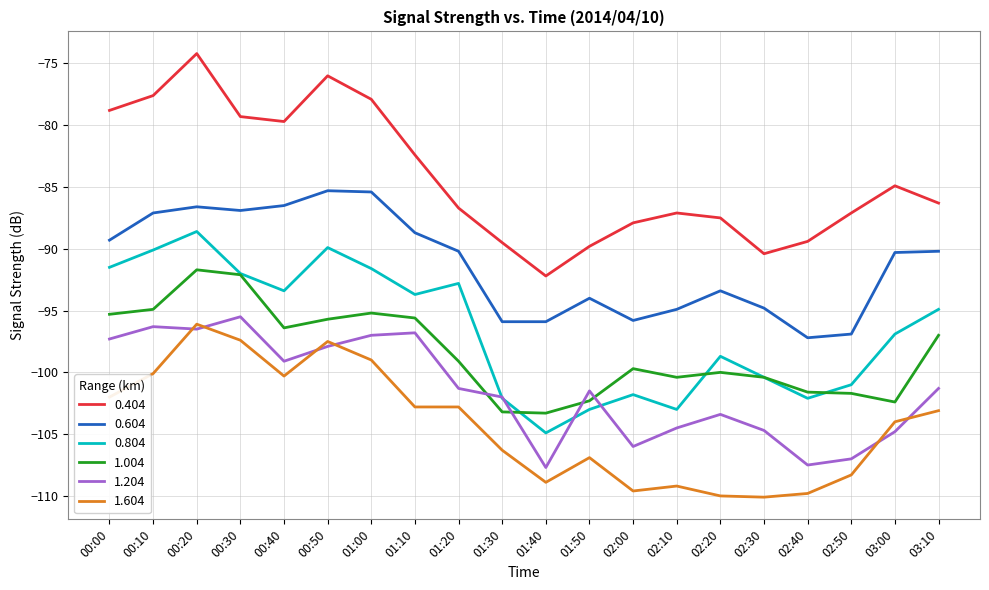

What is the minimum value shown in the chart?

-110.1